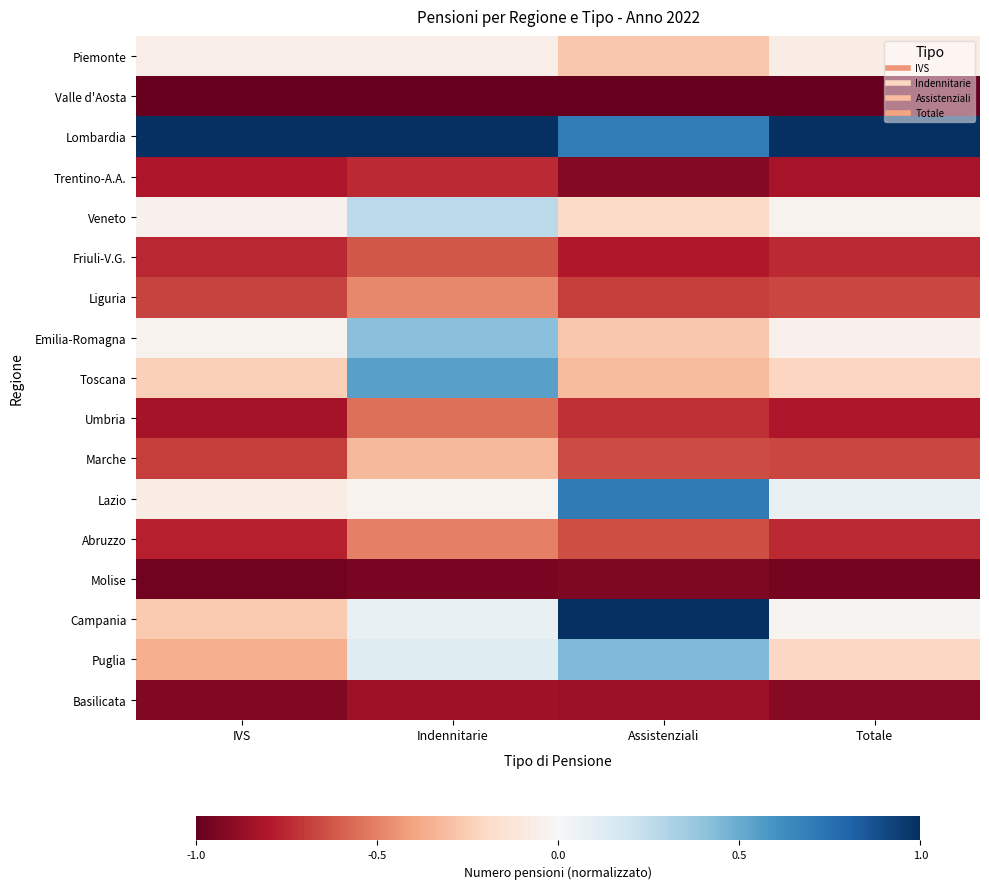

Reading left to right, what are all the values shown in this chart?

Piemonte: IVS=-0.1	Indennitarie=-0.1	Assistenziali=-0.3	Totale=-0.1
Valle d'Aosta: IVS=-1.0	Indennitarie=-1.0	Assistenziali=-1.0	Totale=-1.0
Lombardia: IVS=1.0	Indennitarie=1.0	Assistenziali=0.7	Totale=1.0
Trentino-A.A.: IVS=-0.8	Indennitarie=-0.7	Assistenziali=-0.9	Totale=-0.8
Veneto: IVS=-0.0	Indennitarie=0.3	Assistenziali=-0.2	Totale=-0.0
Friuli-V.G.: IVS=-0.8	Indennitarie=-0.6	Assistenziali=-0.8	Totale=-0.7
Liguria: IVS=-0.7	Indennitarie=-0.5	Assistenziali=-0.7	Totale=-0.7
Emilia-Romagna: IVS=-0.0	Indennitarie=0.4	Assistenziali=-0.3	Totale=-0.0
Toscana: IVS=-0.2	Indennitarie=0.5	Assistenziali=-0.3	Totale=-0.2
Umbria: IVS=-0.8	Indennitarie=-0.5	Assistenziali=-0.7	Totale=-0.8
Marche: IVS=-0.7	Indennitarie=-0.3	Assistenziali=-0.7	Totale=-0.7
Lazio: IVS=-0.1	Indennitarie=-0.0	Assistenziali=0.7	Totale=0.1
Abruzzo: IVS=-0.8	Indennitarie=-0.5	Assistenziali=-0.6	Totale=-0.7
Molise: IVS=-1.0	Indennitarie=-0.9	Assistenziali=-0.9	Totale=-1.0
Campania: IVS=-0.3	Indennitarie=0.1	Assistenziali=1.0	Totale=-0.0
Puglia: IVS=-0.4	Indennitarie=0.1	Assistenziali=0.4	Totale=-0.2
Basilicata: IVS=-0.9	Indennitarie=-0.9	Assistenziali=-0.9	Totale=-0.9